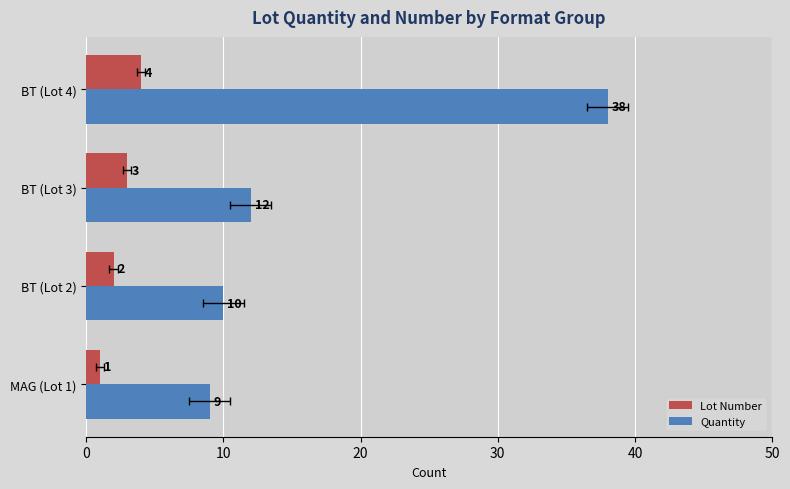

How many values in the Quantity series are below 12?

2